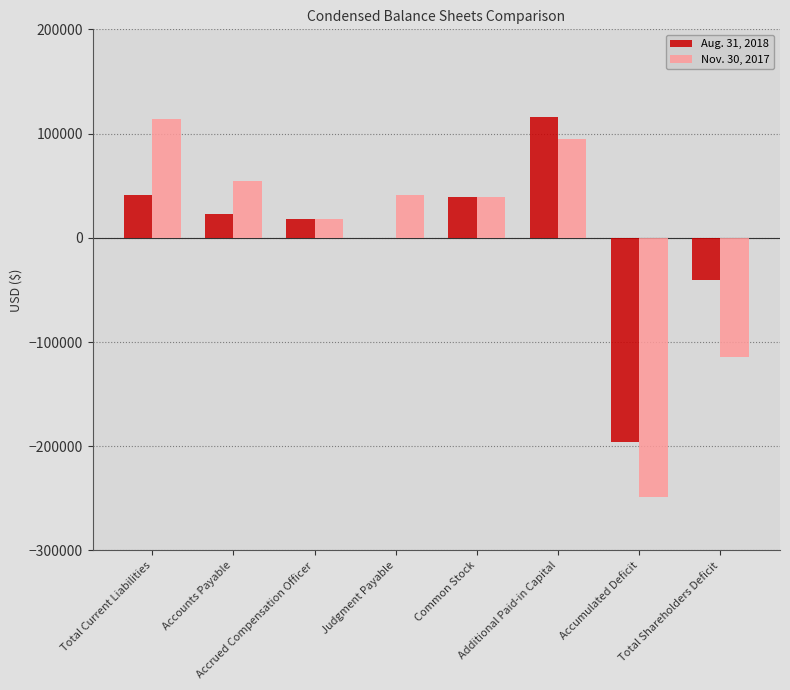

What is the greatest value displayed?

116145